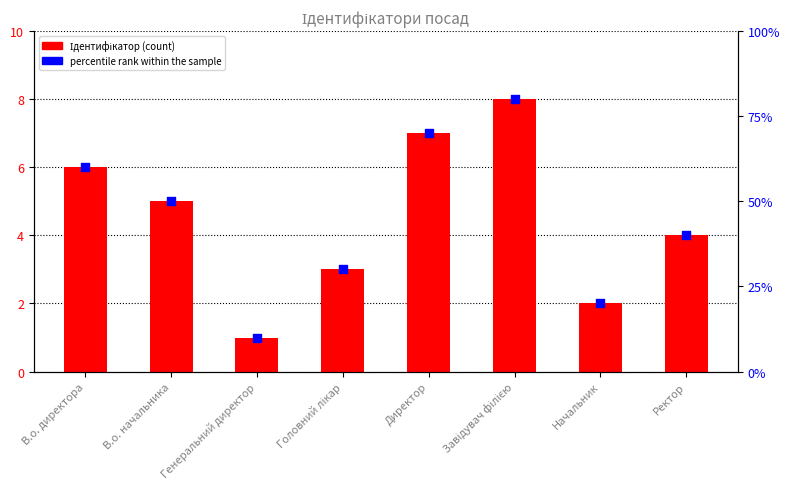

What is the total value across all series at В.о. начальника?

55